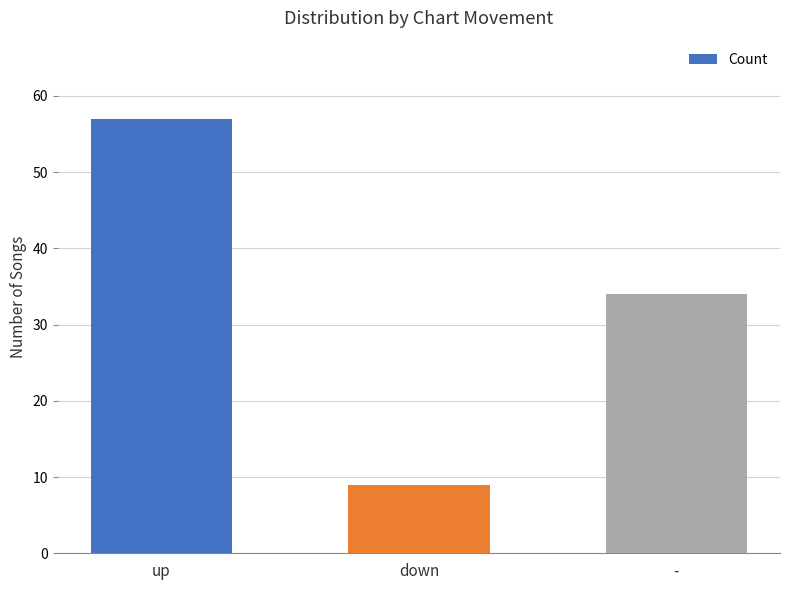

Where does the data first go above 34?

up